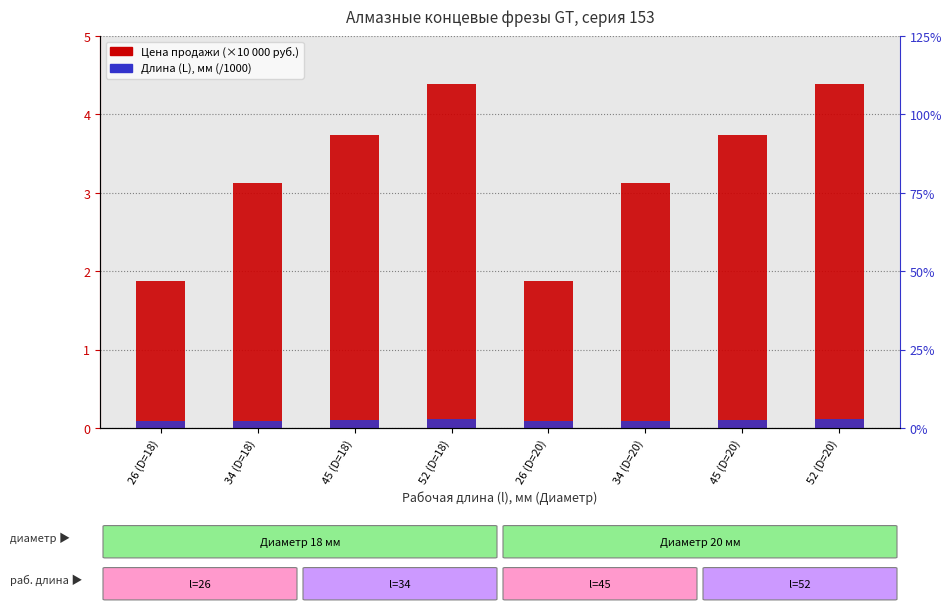

Rank the series by their average value, from lowest to highest.

Длина (L), мм (/1000), Цена продажи (×10 000 руб.)